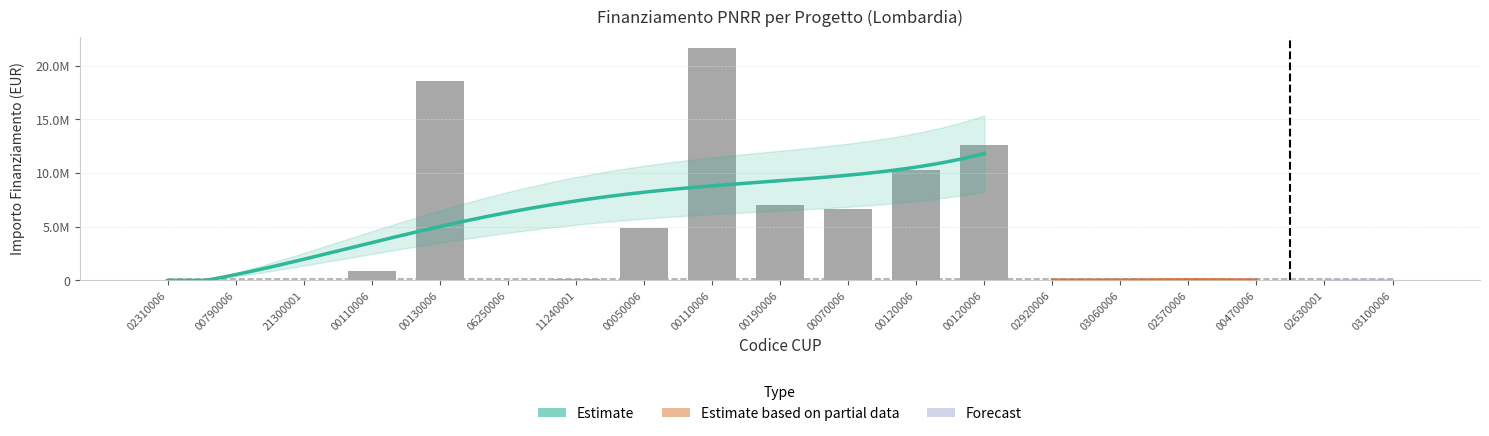

The chart shows a value of 12608826.0 at F47G20000120006. True or false?

True